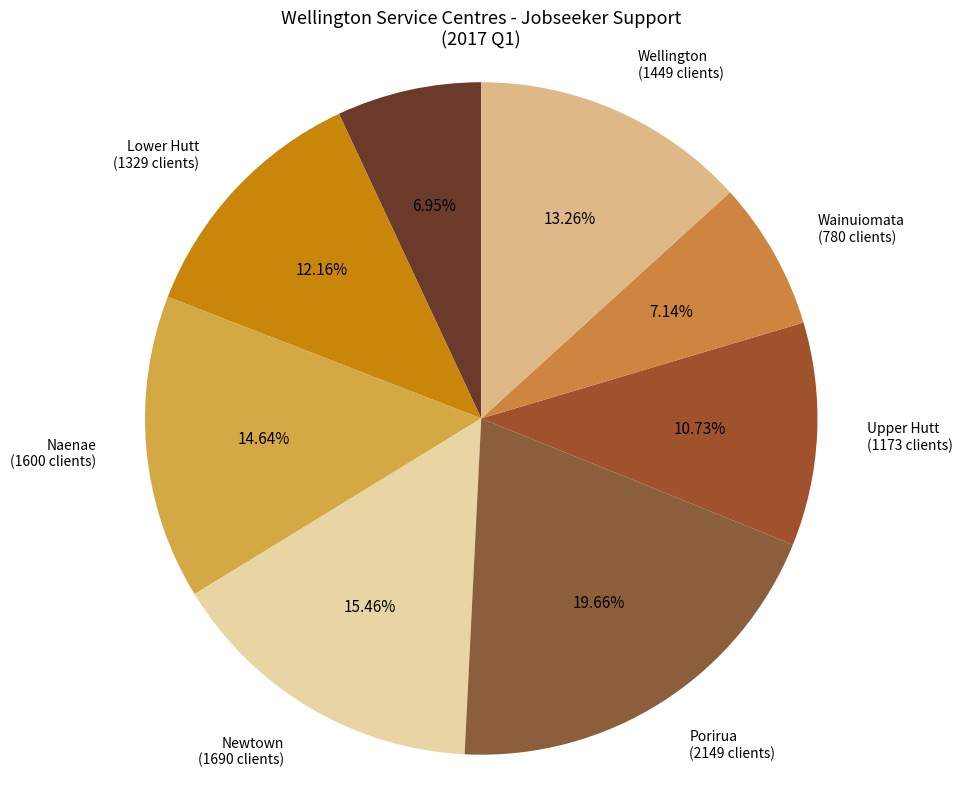

Does any single category account for the majority?

No